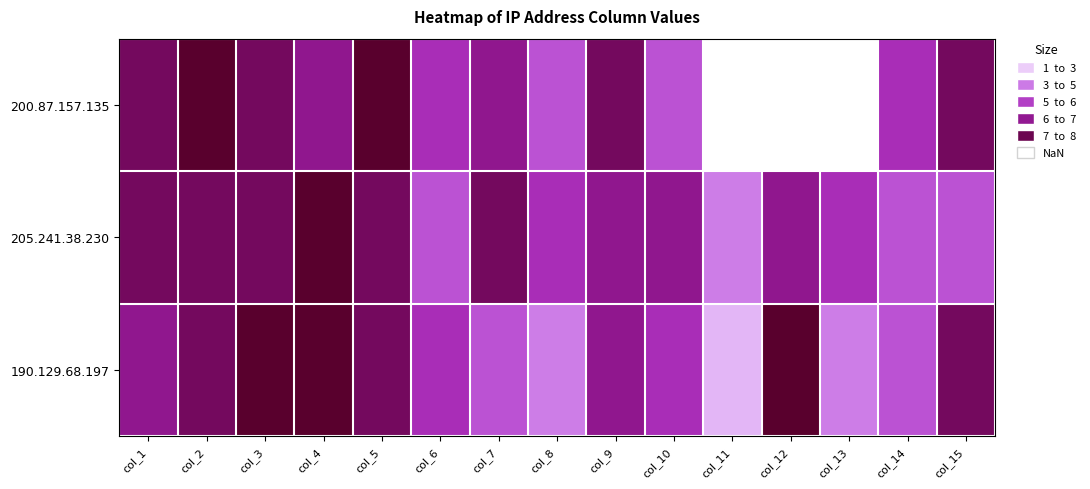

At how many categories does at least one series exceed 2?

15